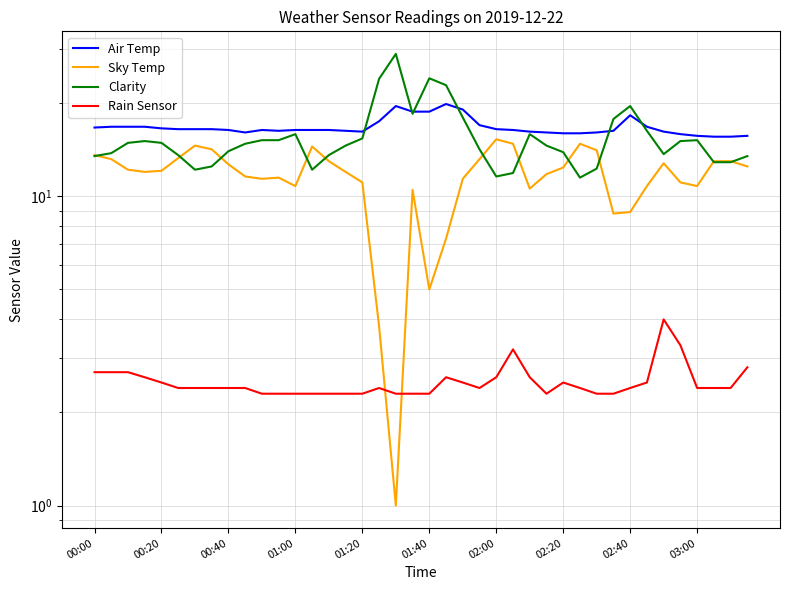

Which category has the highest value across all series?

18